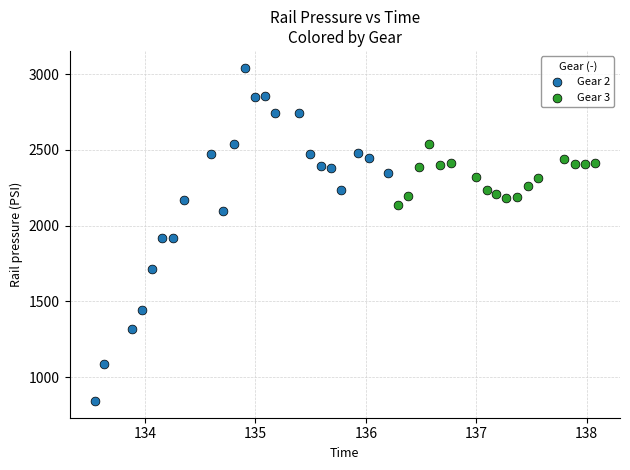

Which series reaches the maximum Y coordinate?

Gear 2